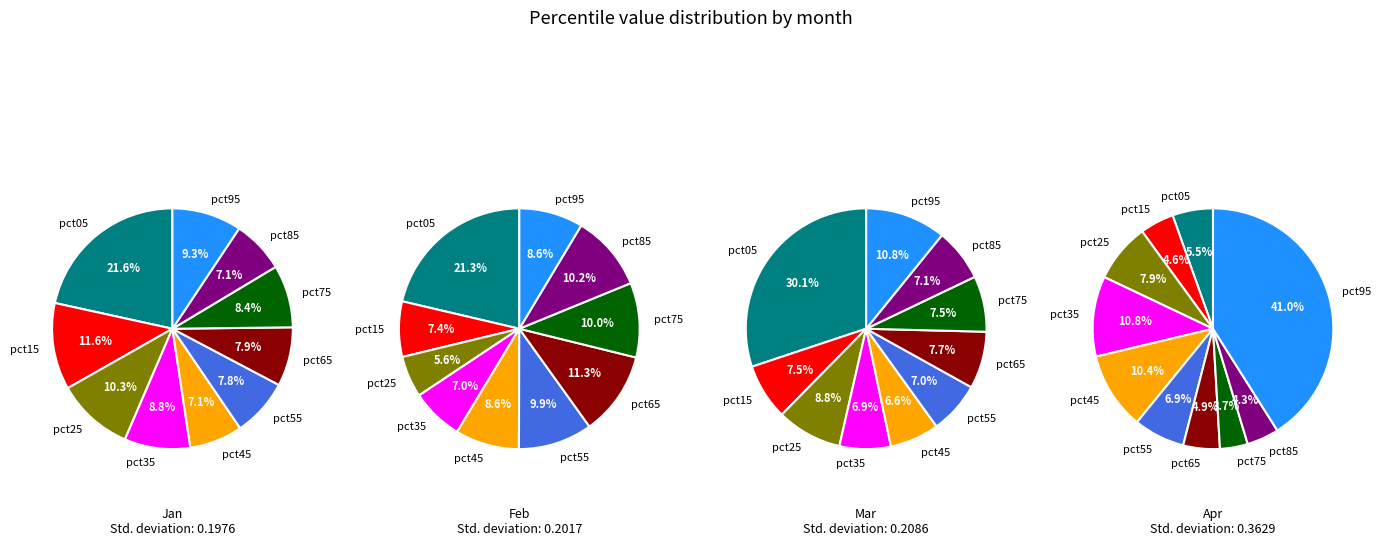

To the nearest percent, what percentage of the pie is 4?

10%